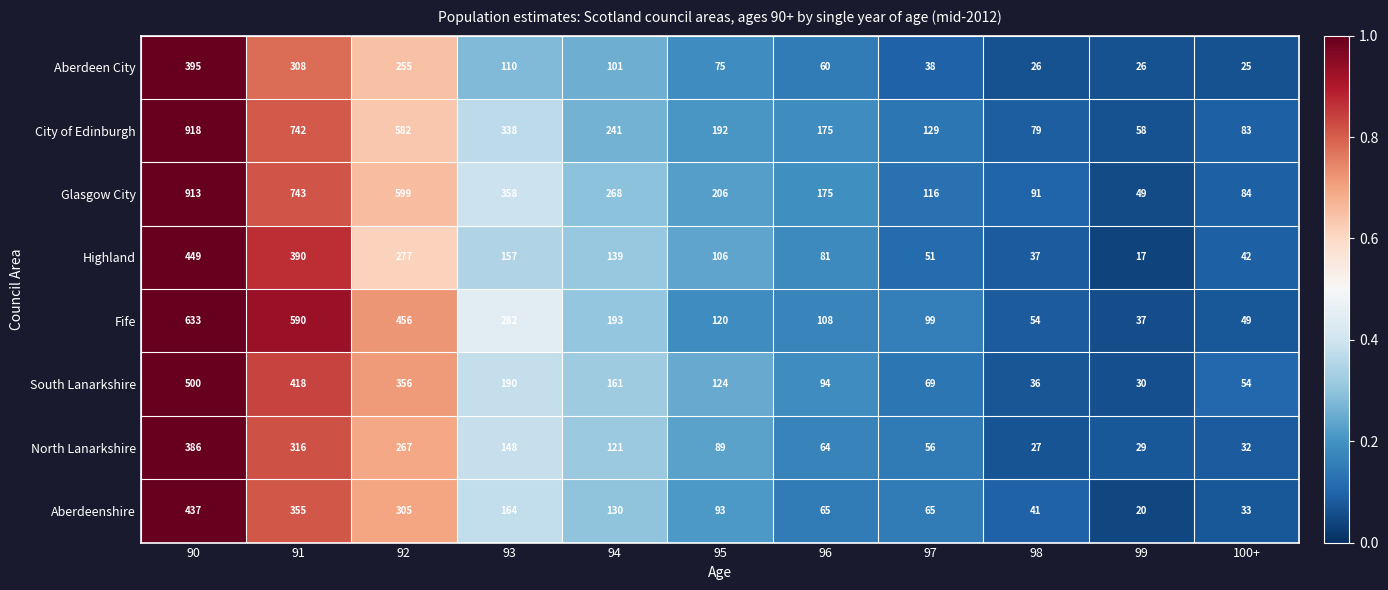

Which series has the largest total across all categories?

Glasgow City